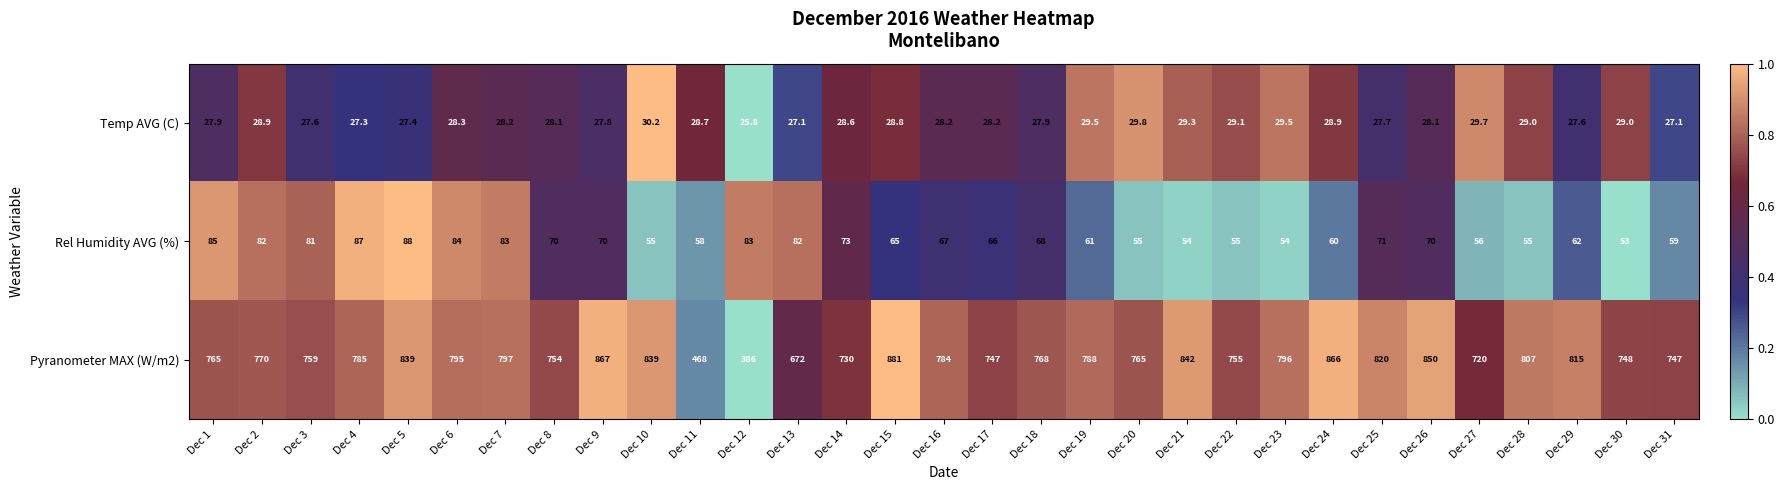

At which category is the sum across all series the highest?

Dec 15